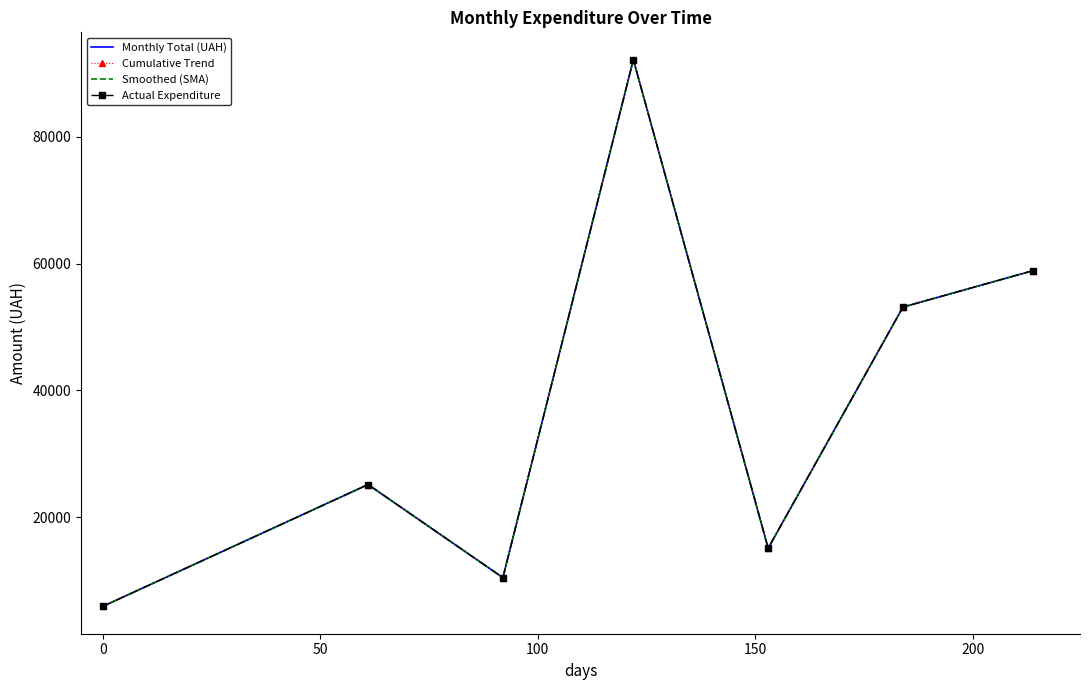

What is the value of the Actual Expenditure point at the 6th from the left?

53151.6